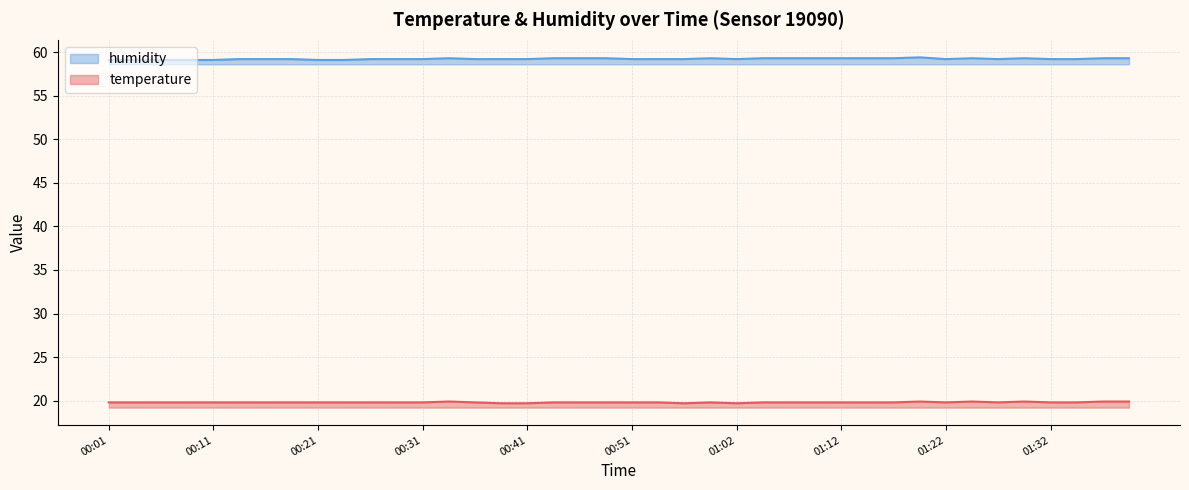

Which category has the lowest value in the temperature series?

00:39